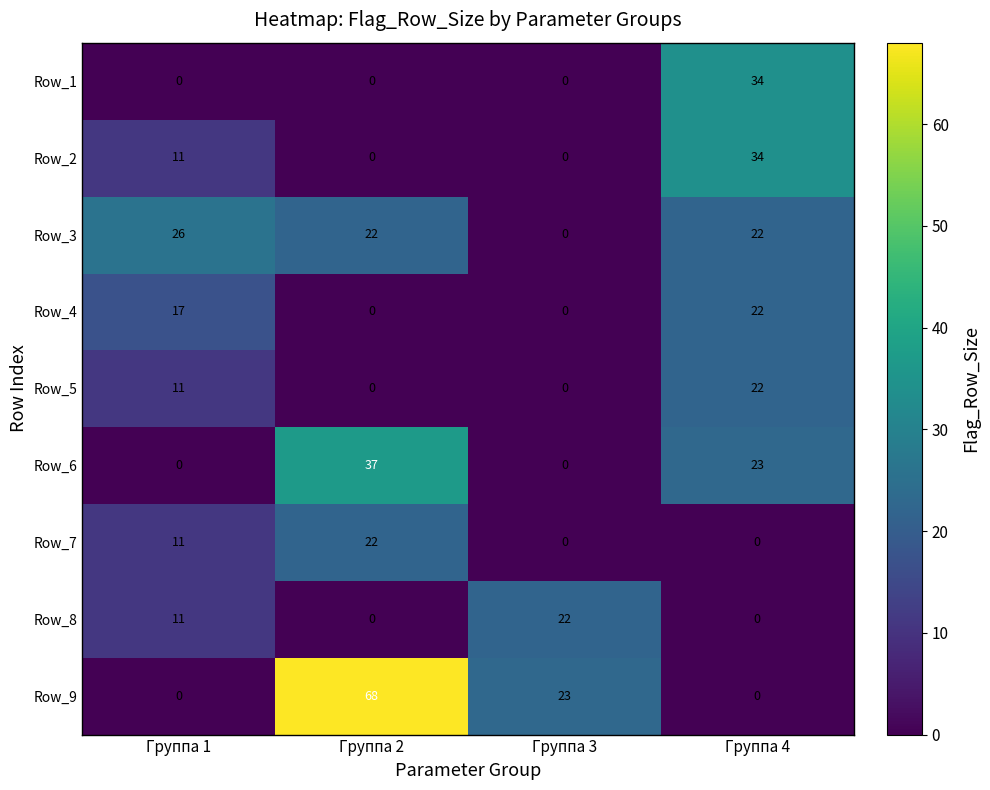

What value does the Row_6 series have at Группа 2?

37